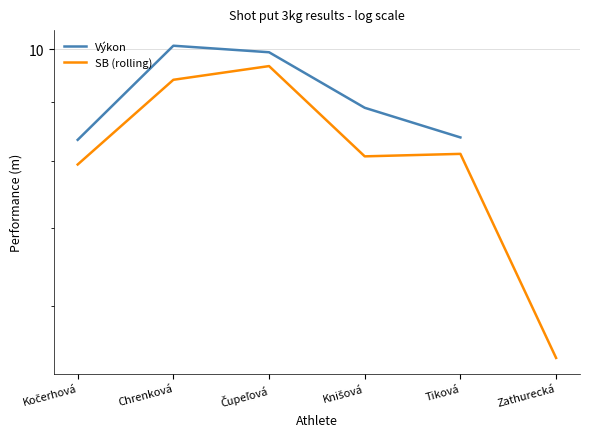

Count the number of data series in this chart.

2